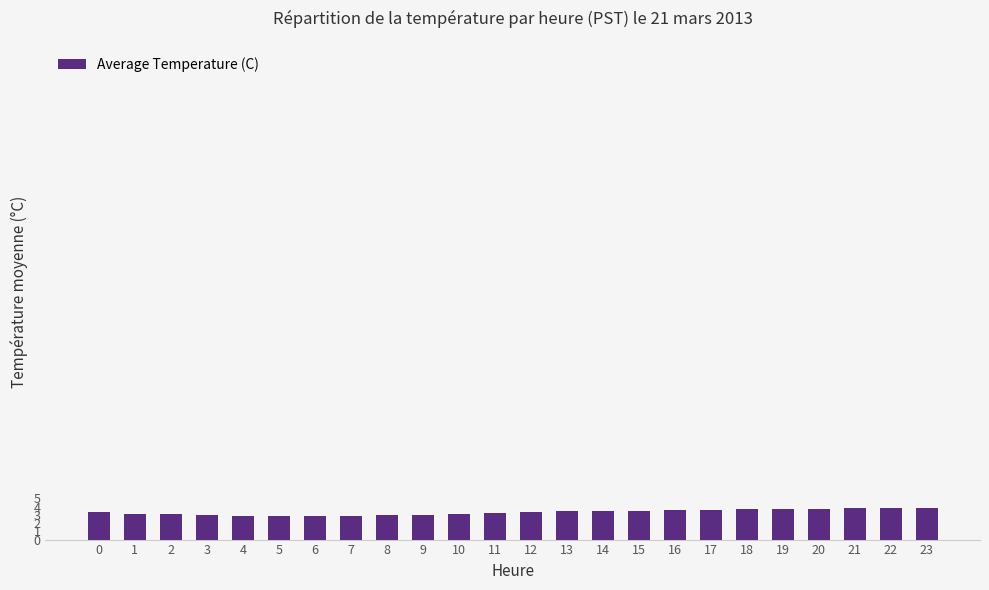

The value at 6 is 2.9. True or false?

True